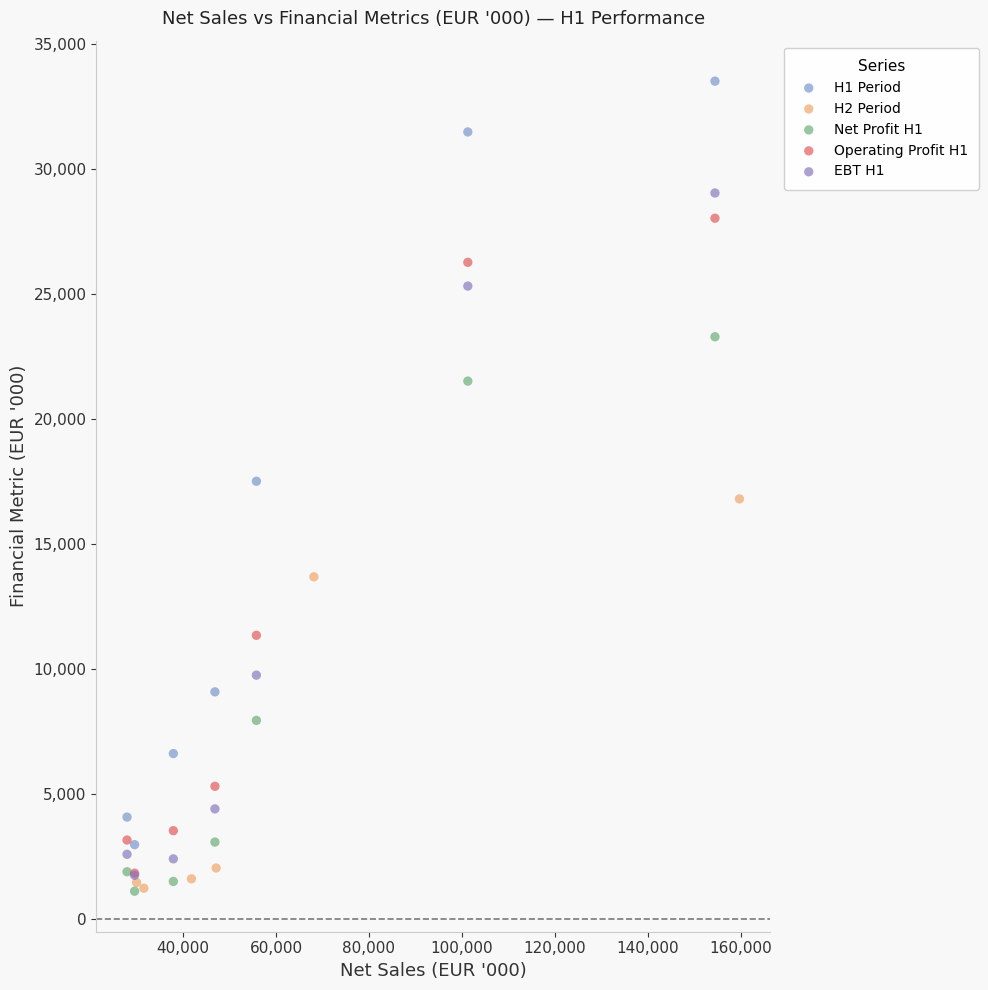

Which series contains the highest Y value?

H1 Period